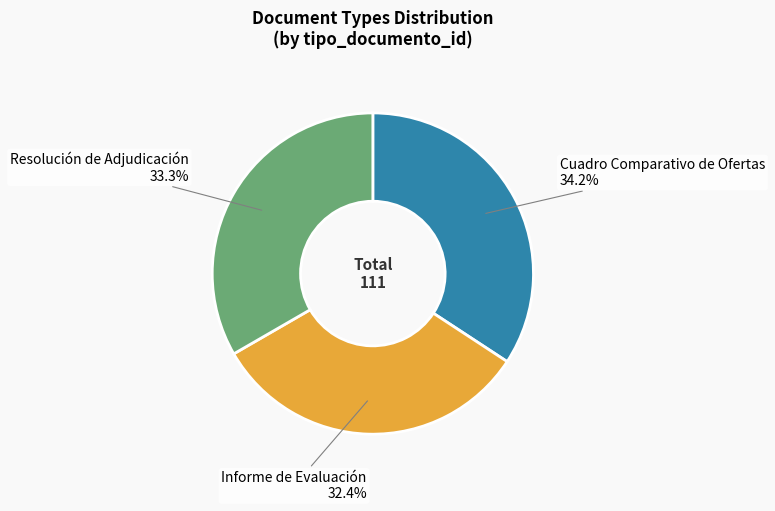

Is it true that Resolución de Adjudicación is 33% of the pie?

True